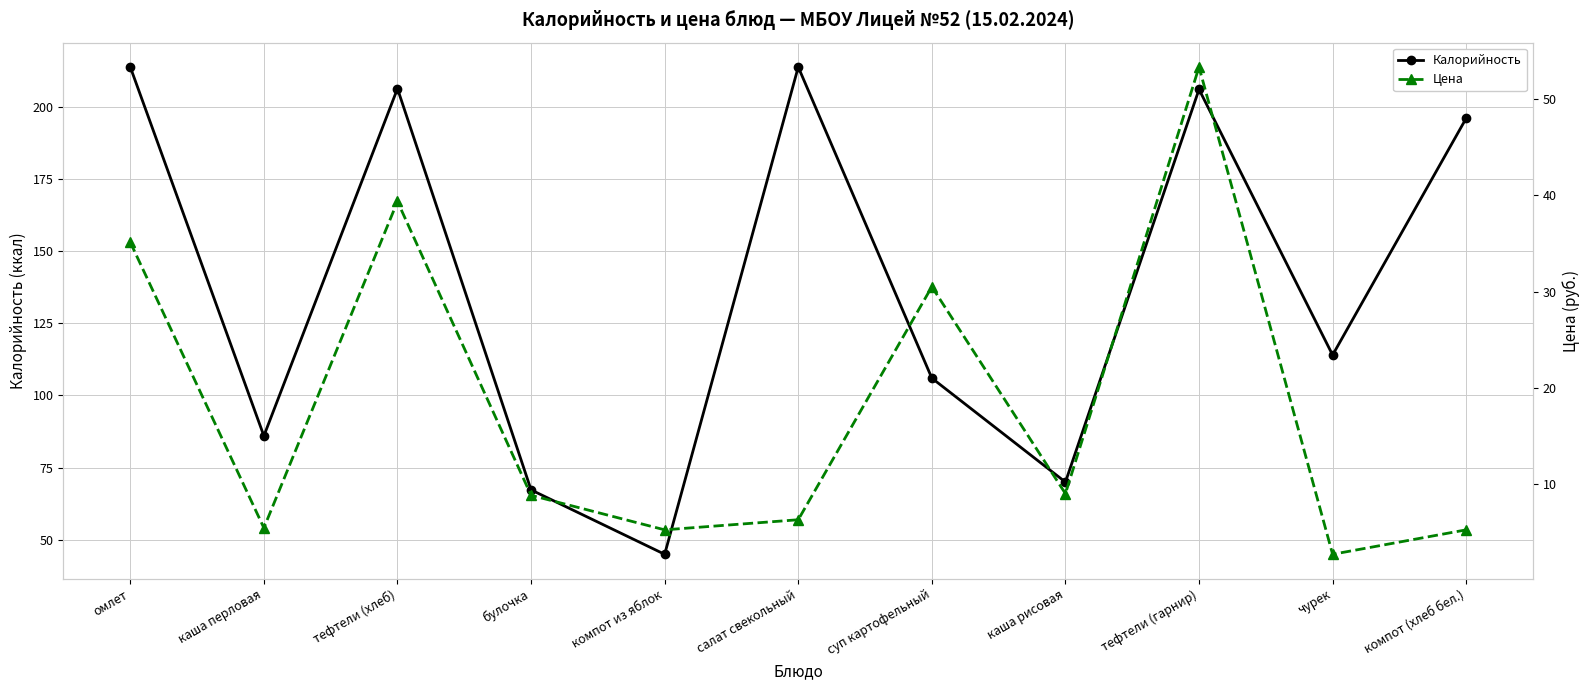

True or false: Цена has a value of 5.4 at каша перловая.

True